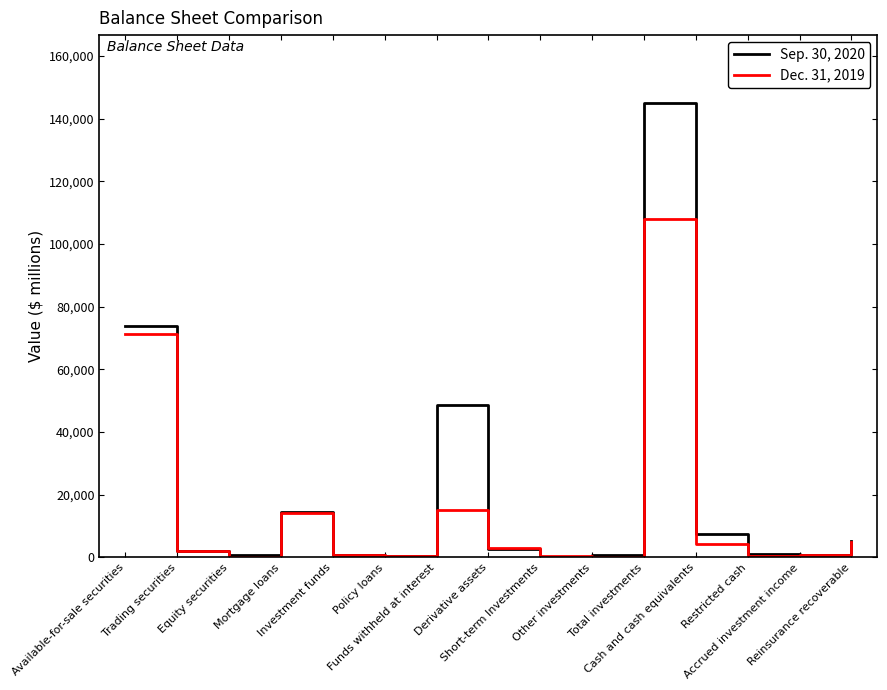

At which category is the sum across all series the highest?

Total investments